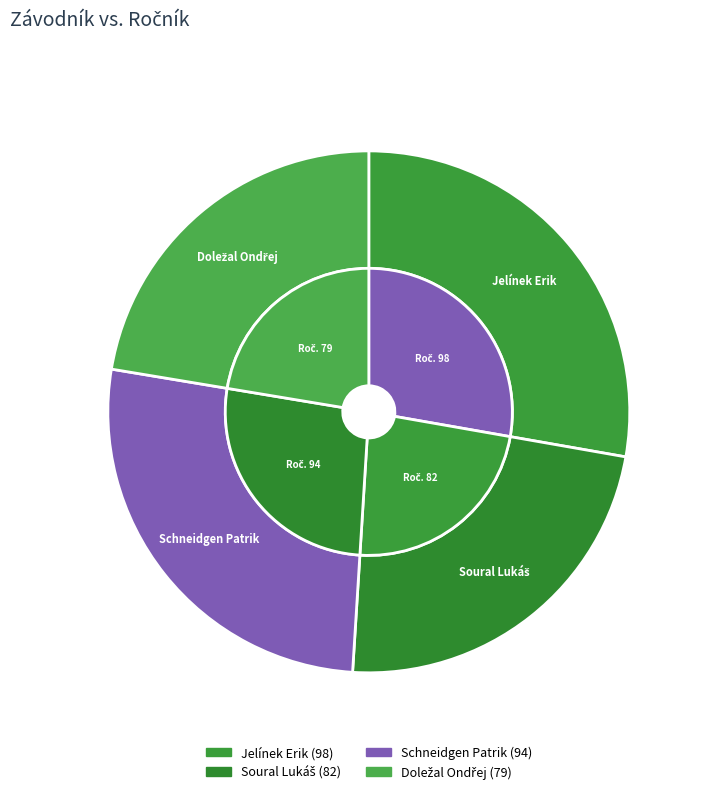

Is there any slice that represents more than half of the pie?

No